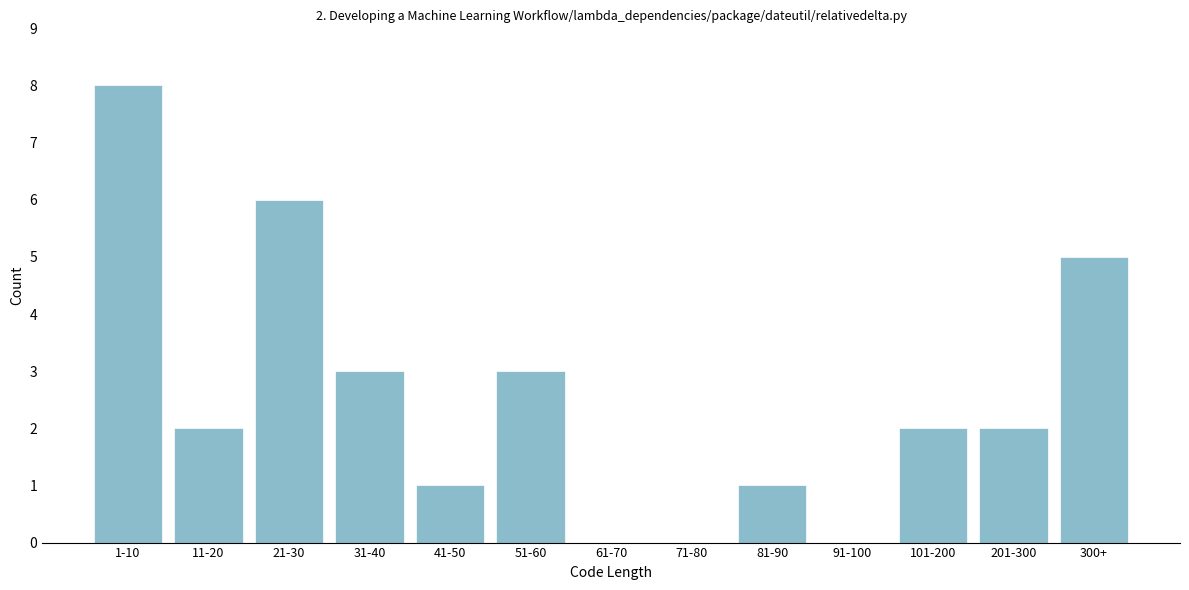

Reading right to left, what are all the values shown in this chart?

300+=5	201-300=2	101-200=2	91-100=0	81-90=1	71-80=0	61-70=0	51-60=3	41-50=1	31-40=3	21-30=6	11-20=2	1-10=8